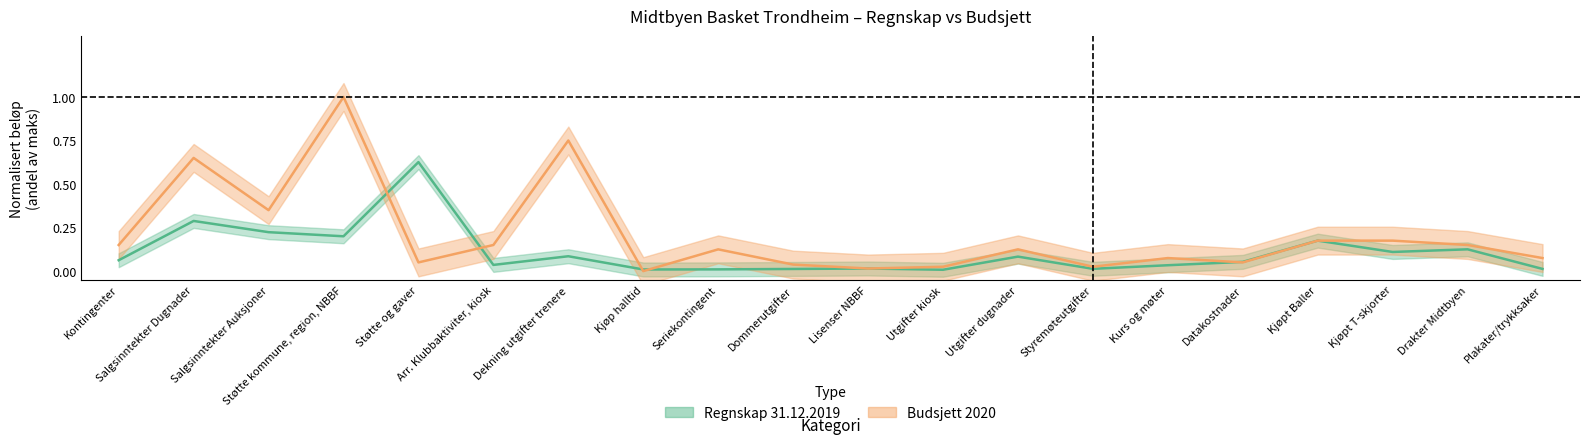

What is the difference between the maximum and minimum values in the Regnskap 31.12.2019 series?

0.6